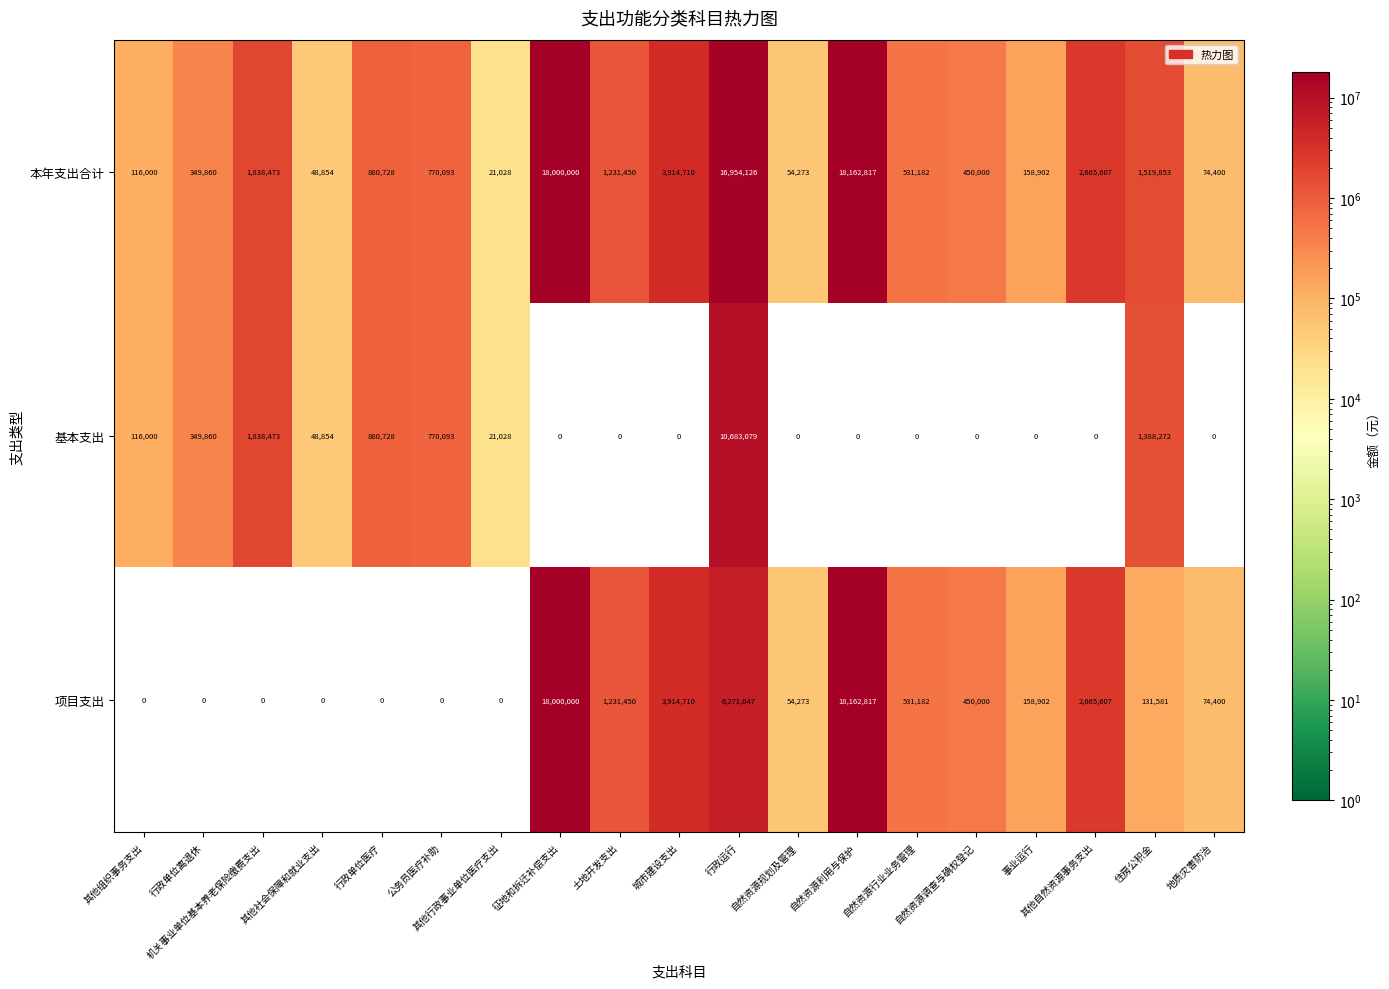

Which series has the widest spread of values?

项目支出